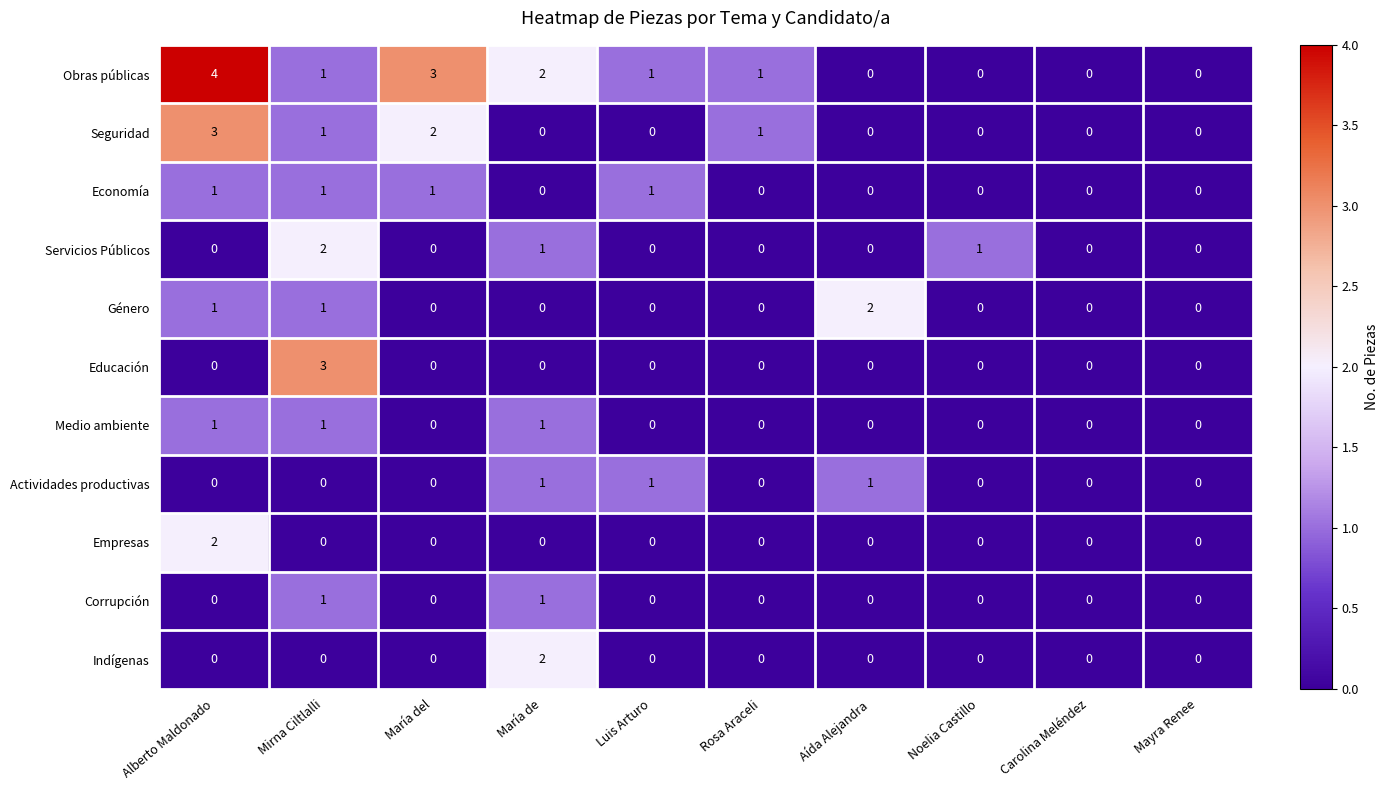

Which series has the largest range (max minus min)?

Obras públicas